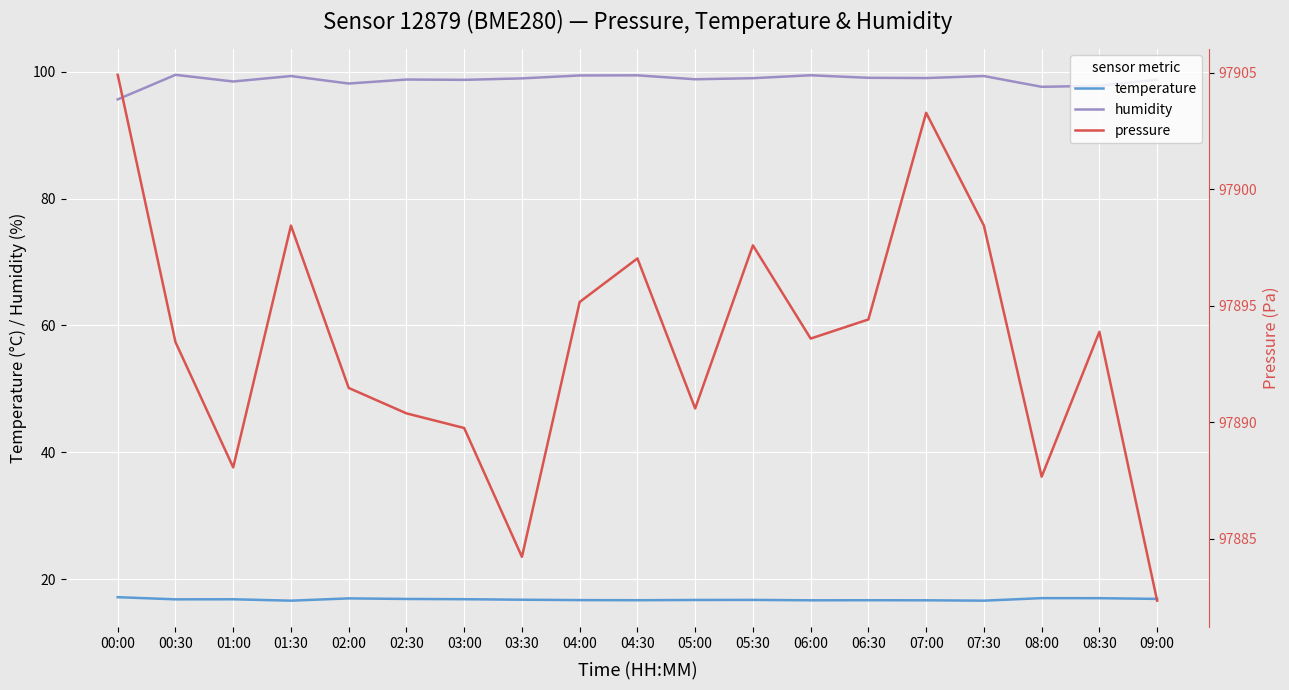

What position from the left is 06:30?

14